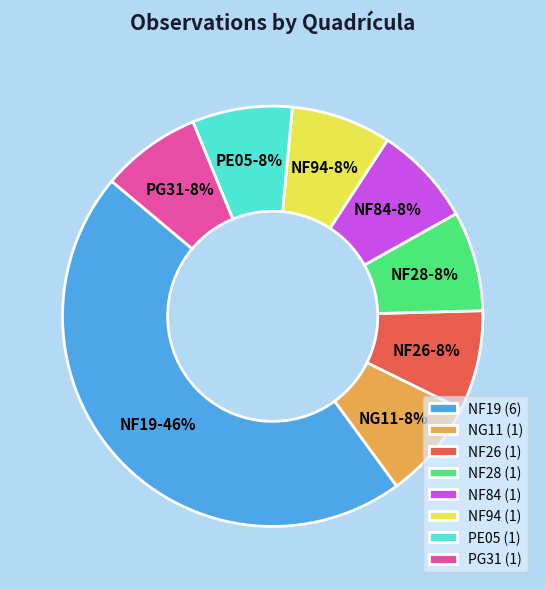

Is it true that NF19 is 53% of the pie?

False